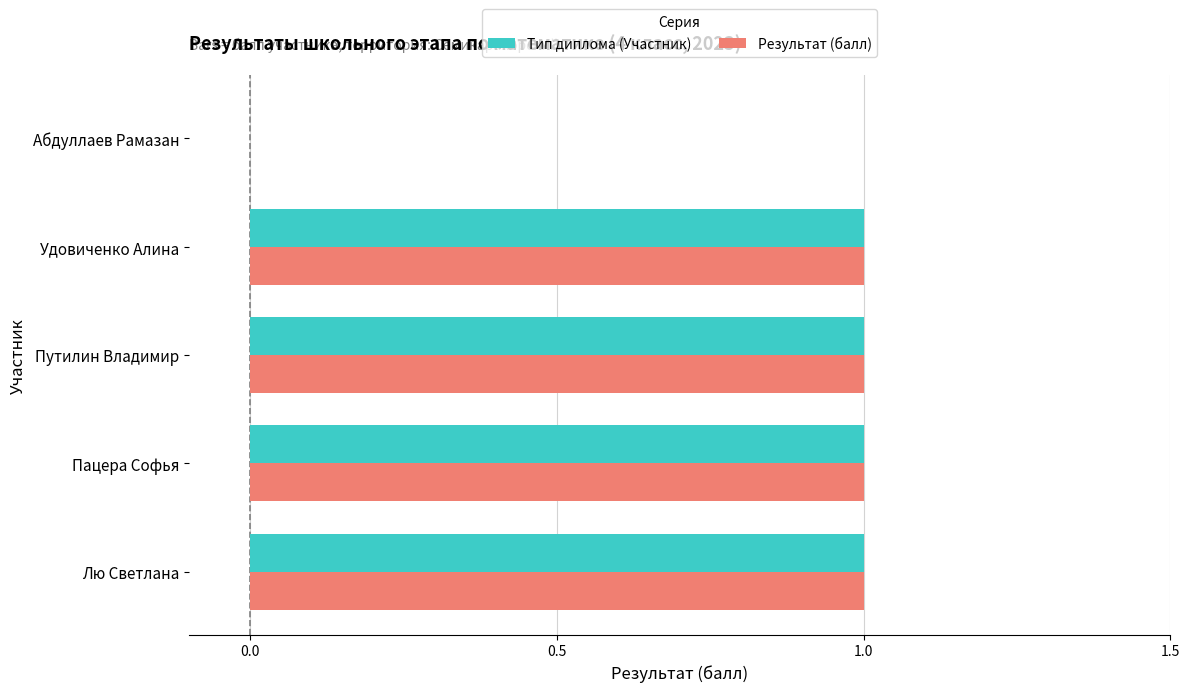

Is the value of Тип диплома (Участник) at Абдуллаев Рамазан greater than the value of Результат (балл) at Путилин Владимир?

No